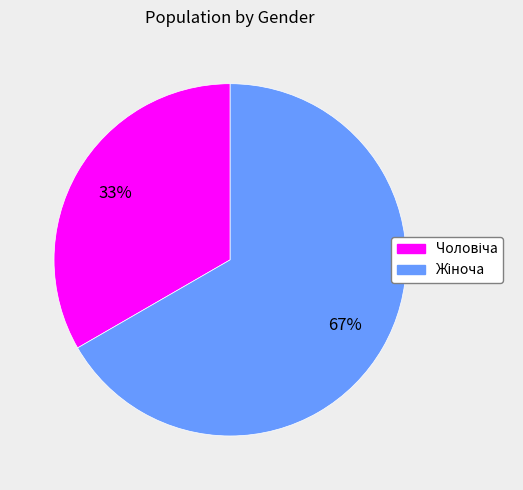

Is there a majority slice in this chart?

Yes